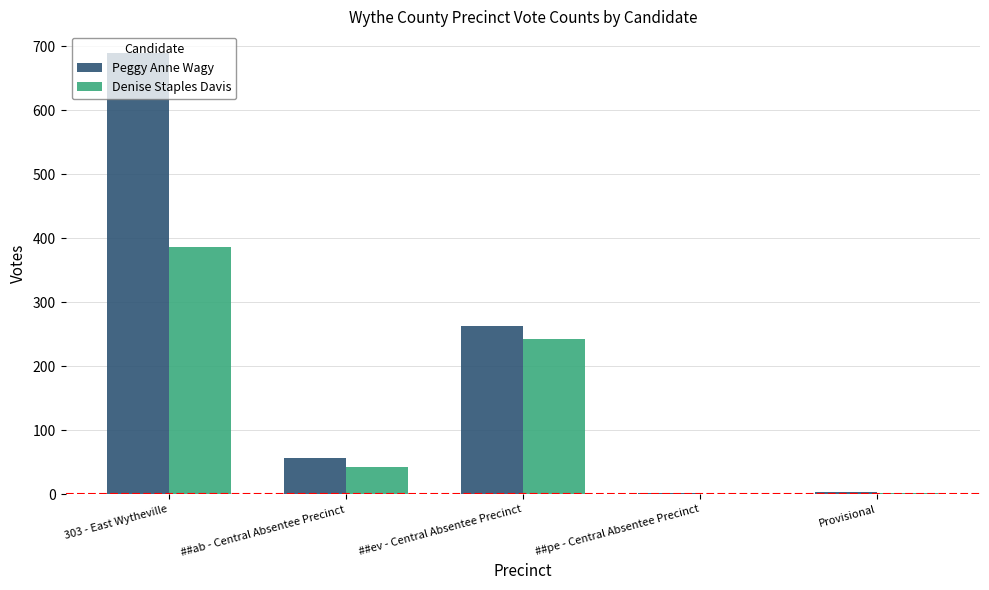

Count the number of categories in the chart.

5